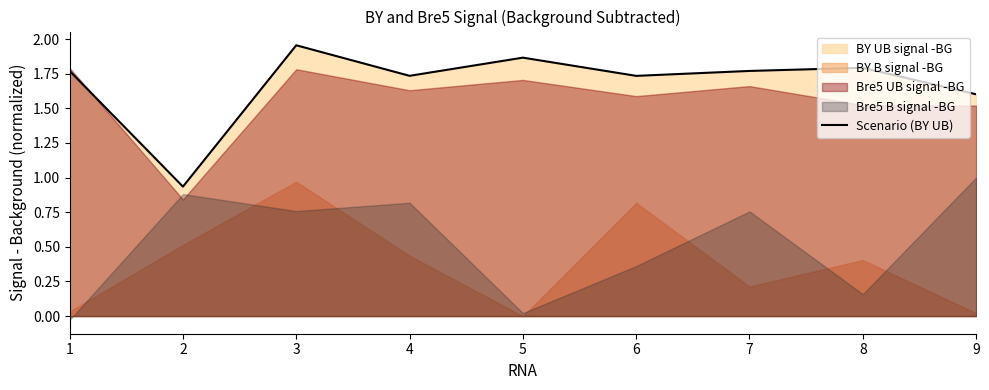

Where is the first local minimum?

2